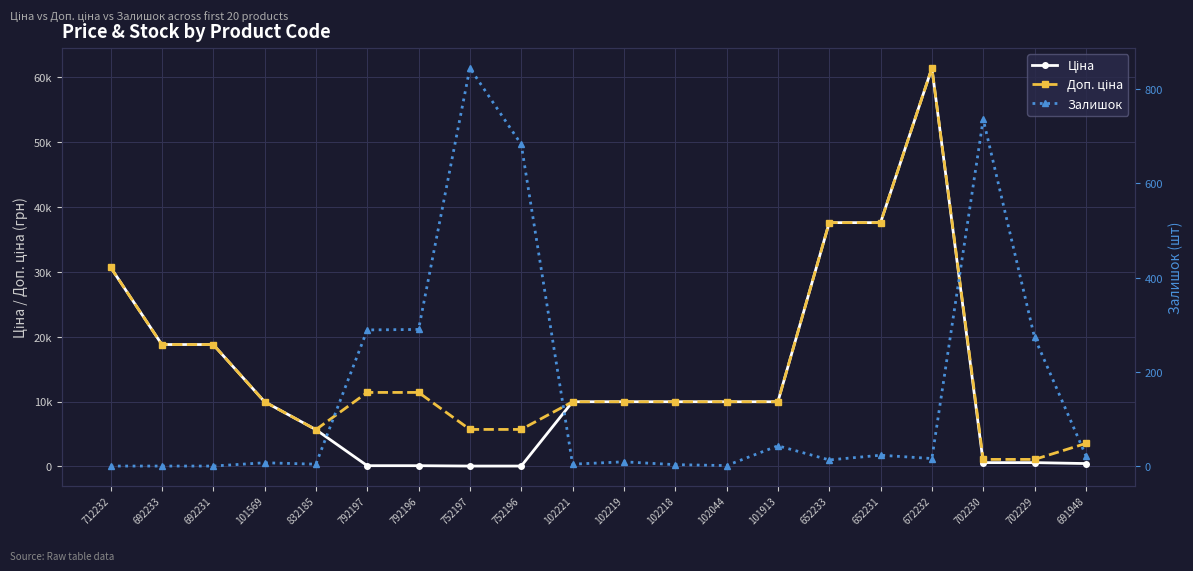

What is the sum of all Доп. ціна values?

310394.3